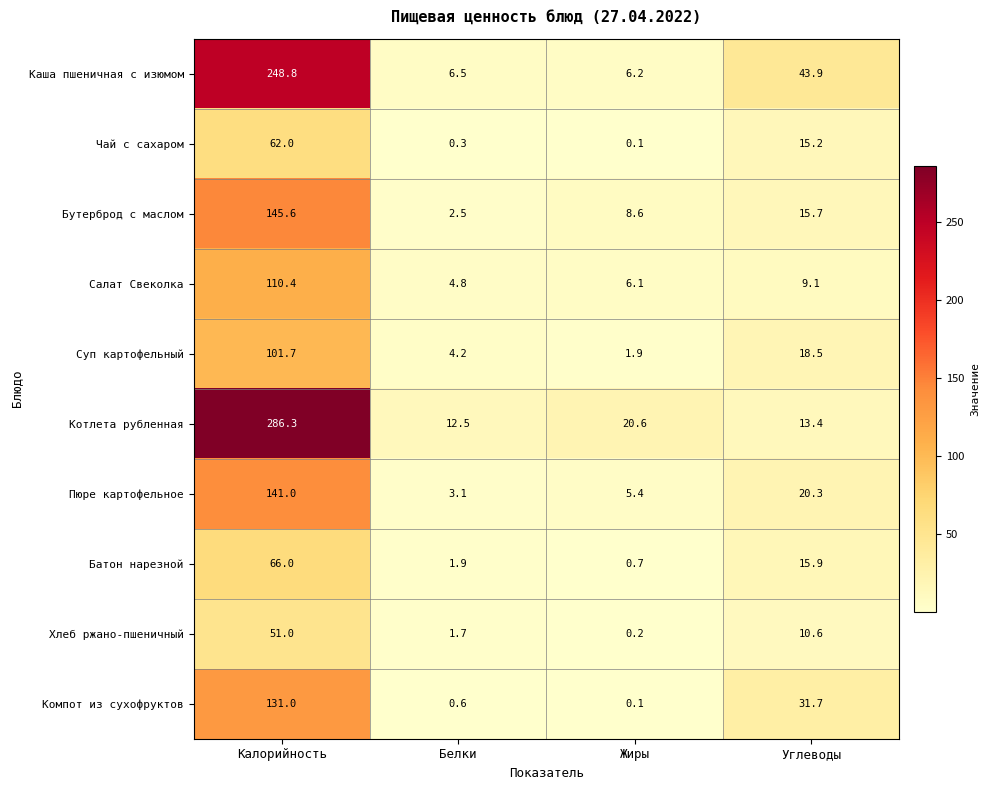

What is the spread (max minus min) of values at Жиры?

20.5